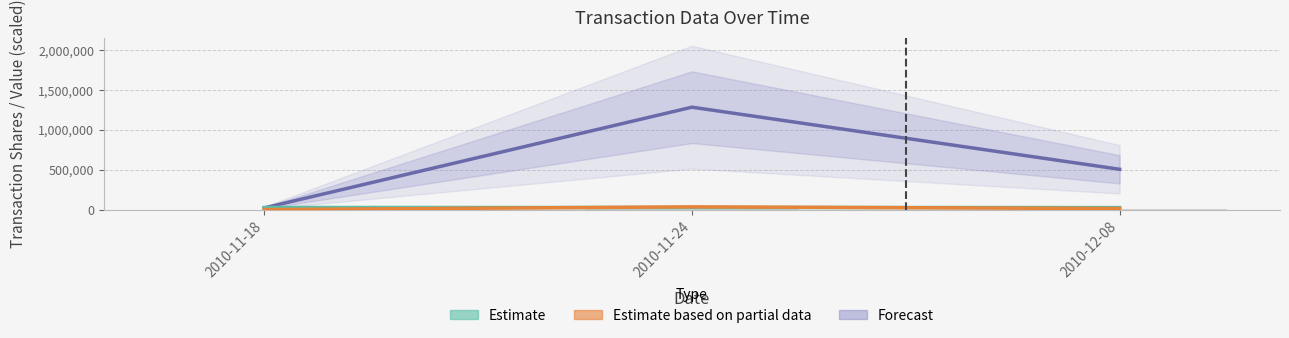

Reading left to right, list all the values displayed in this chart.

Estimate (sharesOwned): 2010-11-18=26666.0	2010-11-24=26666.0	2010-12-08=25745.0
Estimate (partial/value): 2010-11-18=575.5	2010-11-24=34425.0	2010-12-08=13554.1
Forecast (price-adj): 2010-11-18=21436.3	2010-11-24=1282331.2	2010-12-08=504889.4
transactionShares: 2010-11-18=575.0	2010-11-24=34425.0	2010-12-08=13525.0